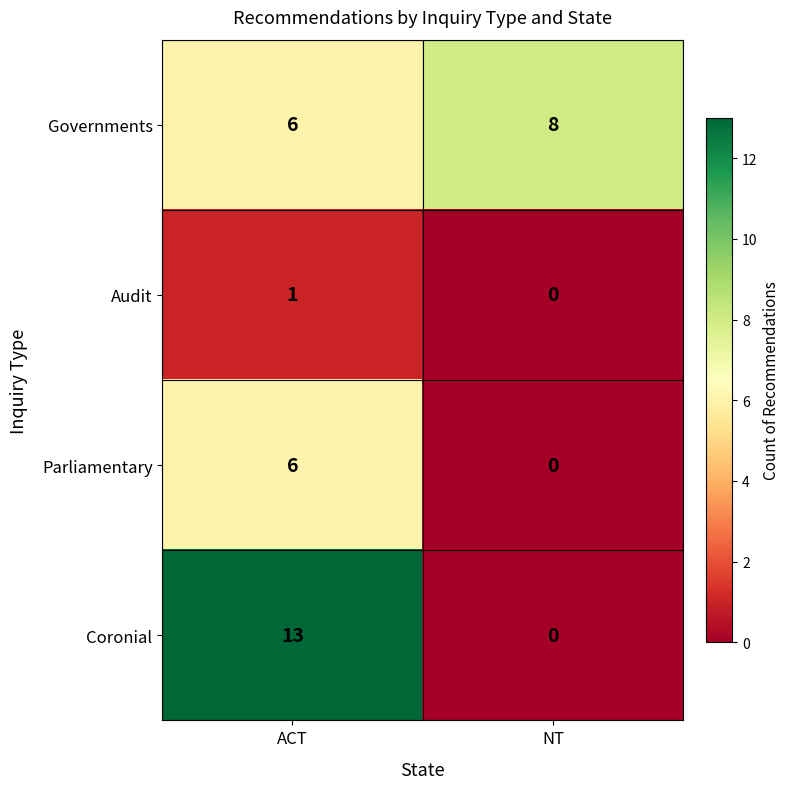

What is the greatest value displayed?

13